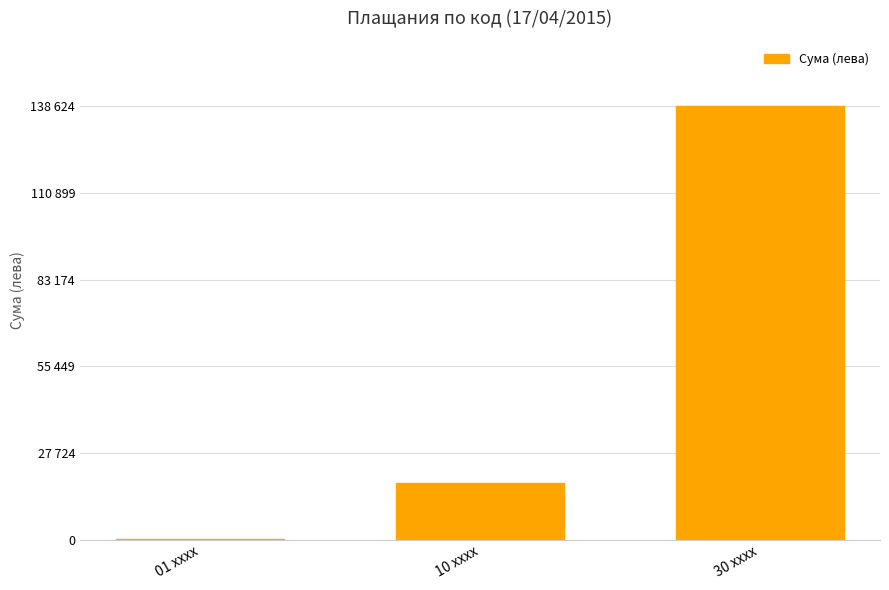

How many data points does each series have?

3